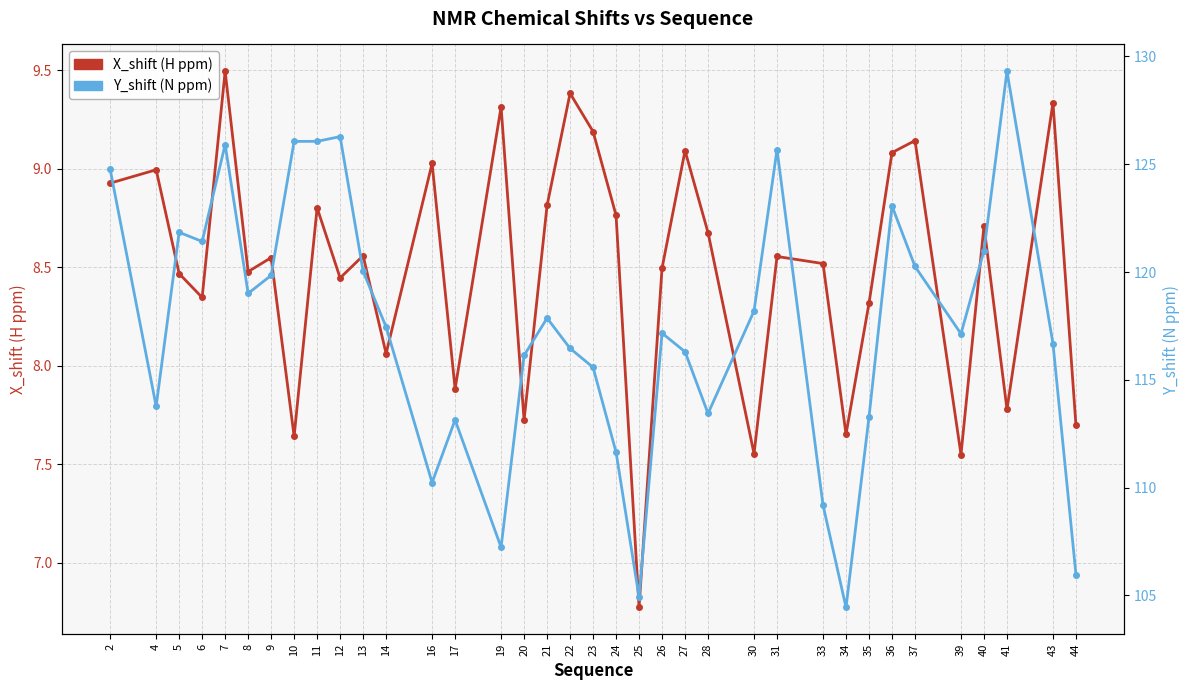

List the labels in order of X_shift (H ppm) value, smallest first.

25, 39, 30, 10, 34, 44, 20, 41, 17, 14, 35, 6, 12, 5, 8, 26, 33, 9, 31, 13, 28, 40, 24, 11, 21, 2, 4, 16, 36, 27, 37, 23, 19, 43, 22, 7